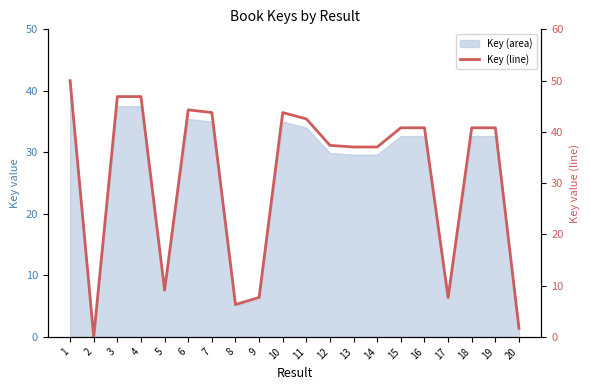

Which has a higher value, 12 or 11?

11